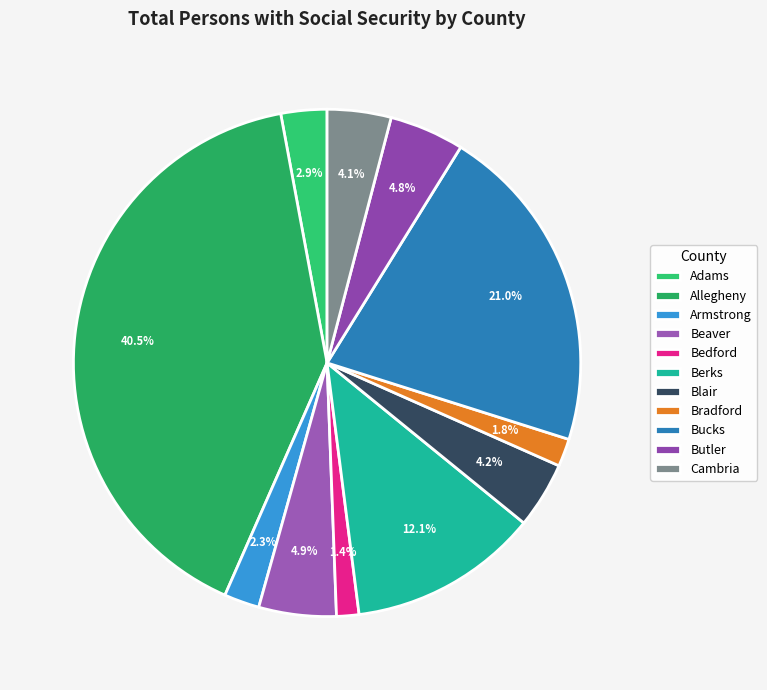

Do Adams and Berks together represent more than half of the pie?

No